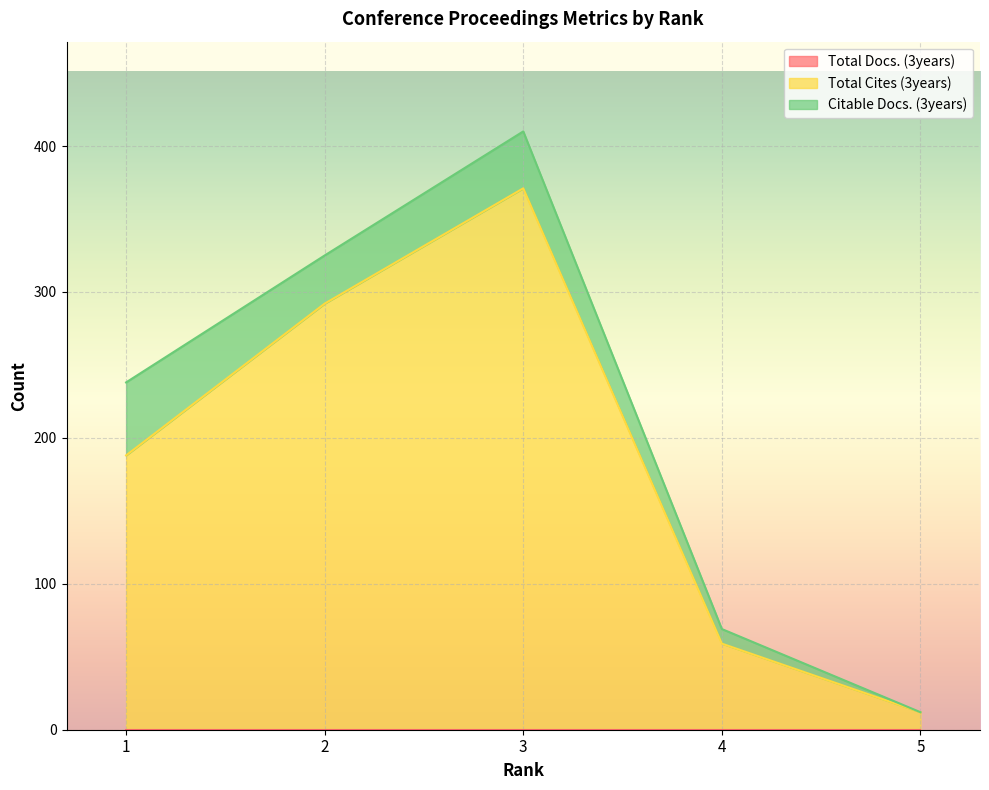

List the labels in order of Total Docs. (3years) value, largest first.

1, 2, 3, 4, 5